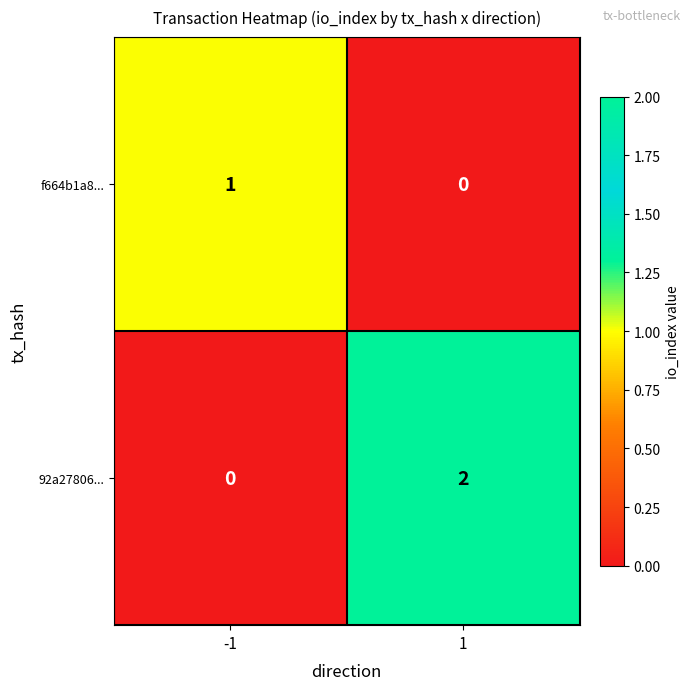

Reading left to right, what are all the values shown in this chart?

f664b1a8...: -1=1	1=0
92a27806...: -1=0	1=2